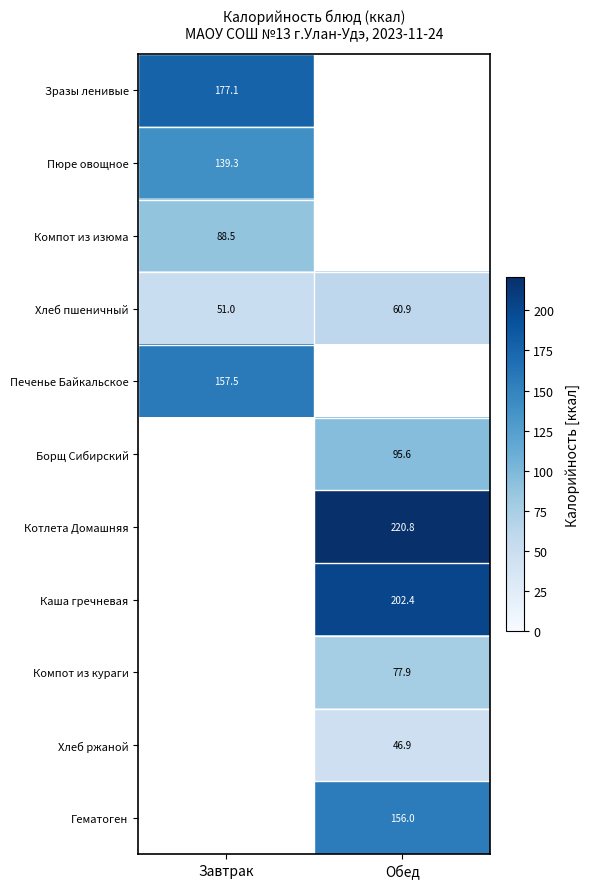

How many values in the Каша гречневая series exceed 202?

1